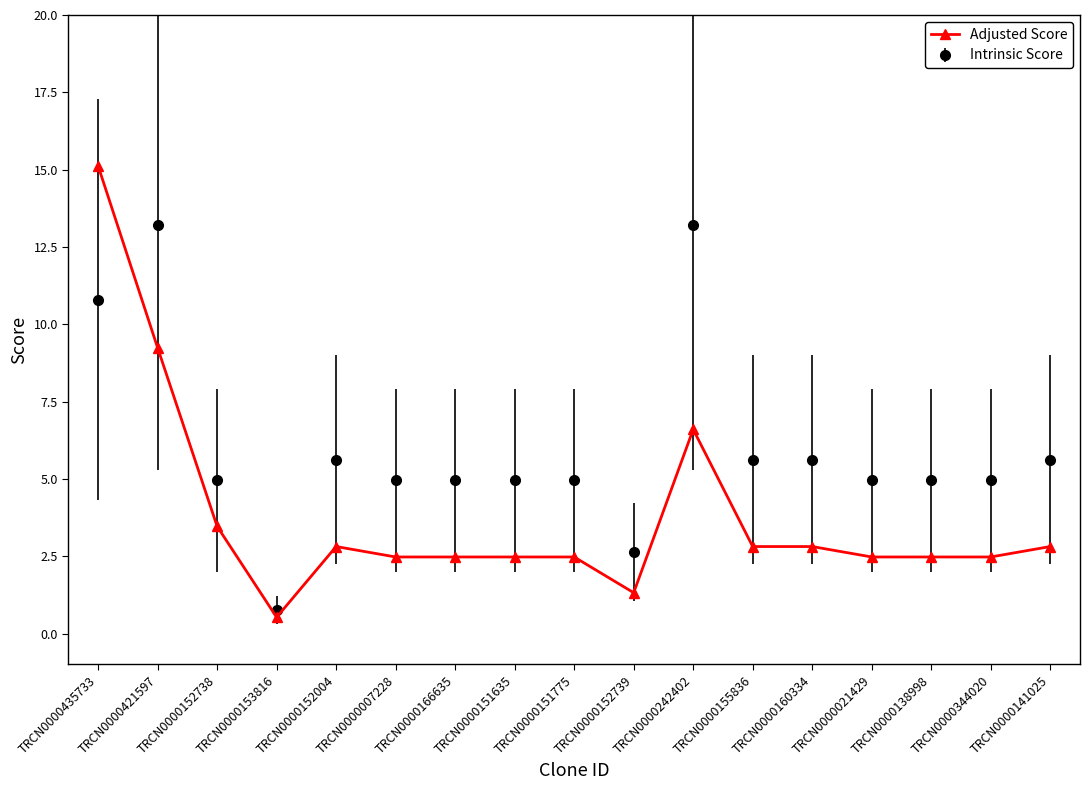

What is the label of the 5th point from the left?

TRCN0000152004